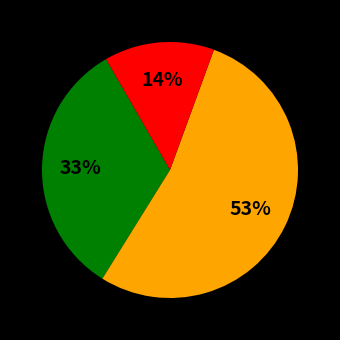

To the nearest percent, what is the difference between the largest and smallest slice percentages?

39%